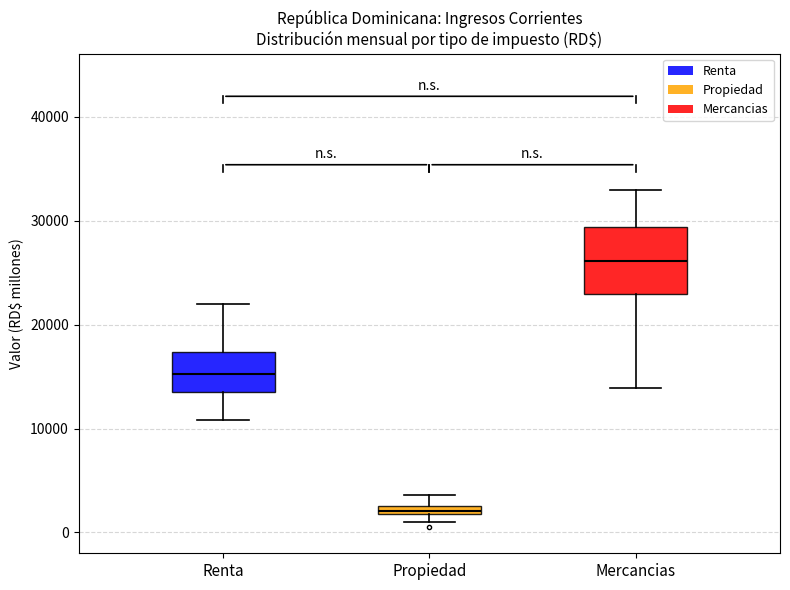

Where does the upper whisker of the box for Propiedad end on the y-axis? The values are not printed on the chart, so give them approximately, as read against the axis.

4000